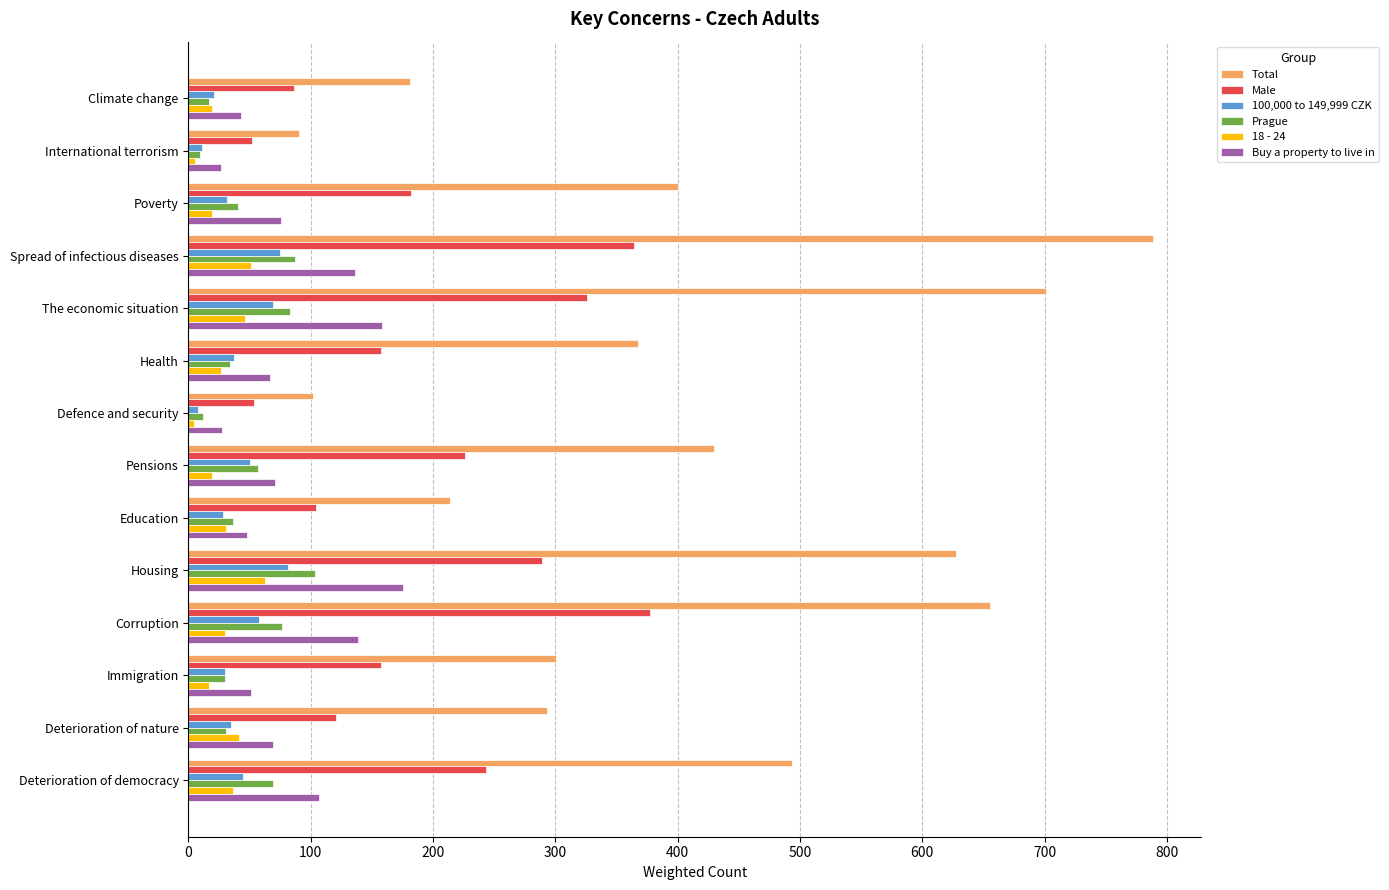

The Prague series shows 53.6 at Spread of infectious diseases. True or false?

False